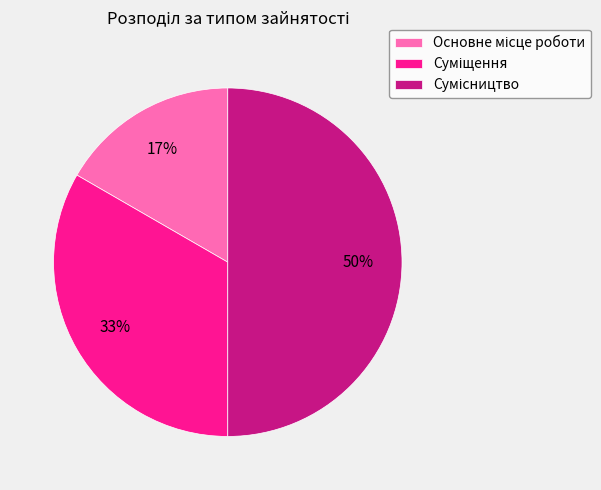

To the nearest percent, what is the average slice percentage?

33%